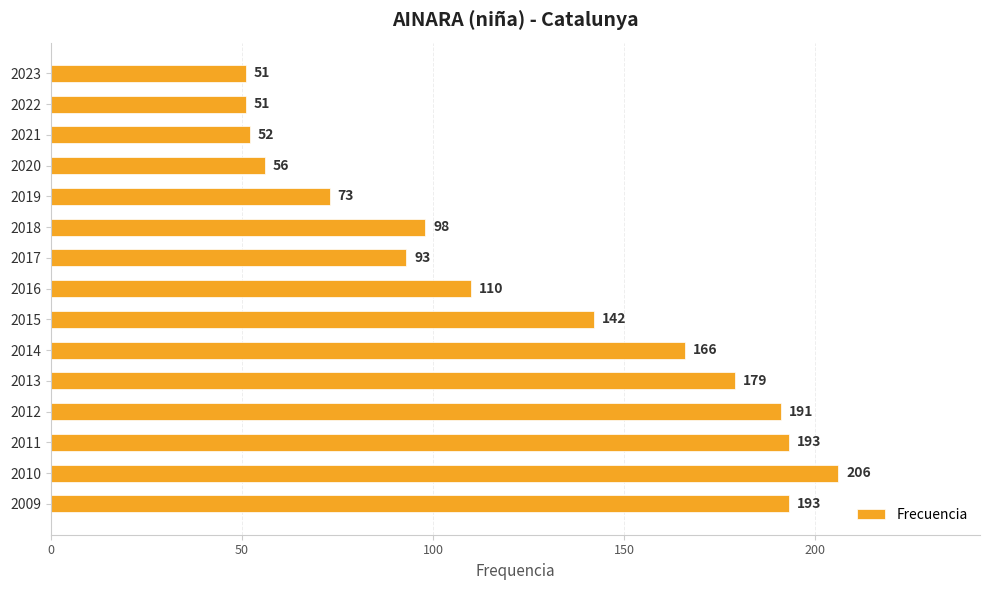

What is the ratio of the value at 2022 to the value at 2019?

0.7